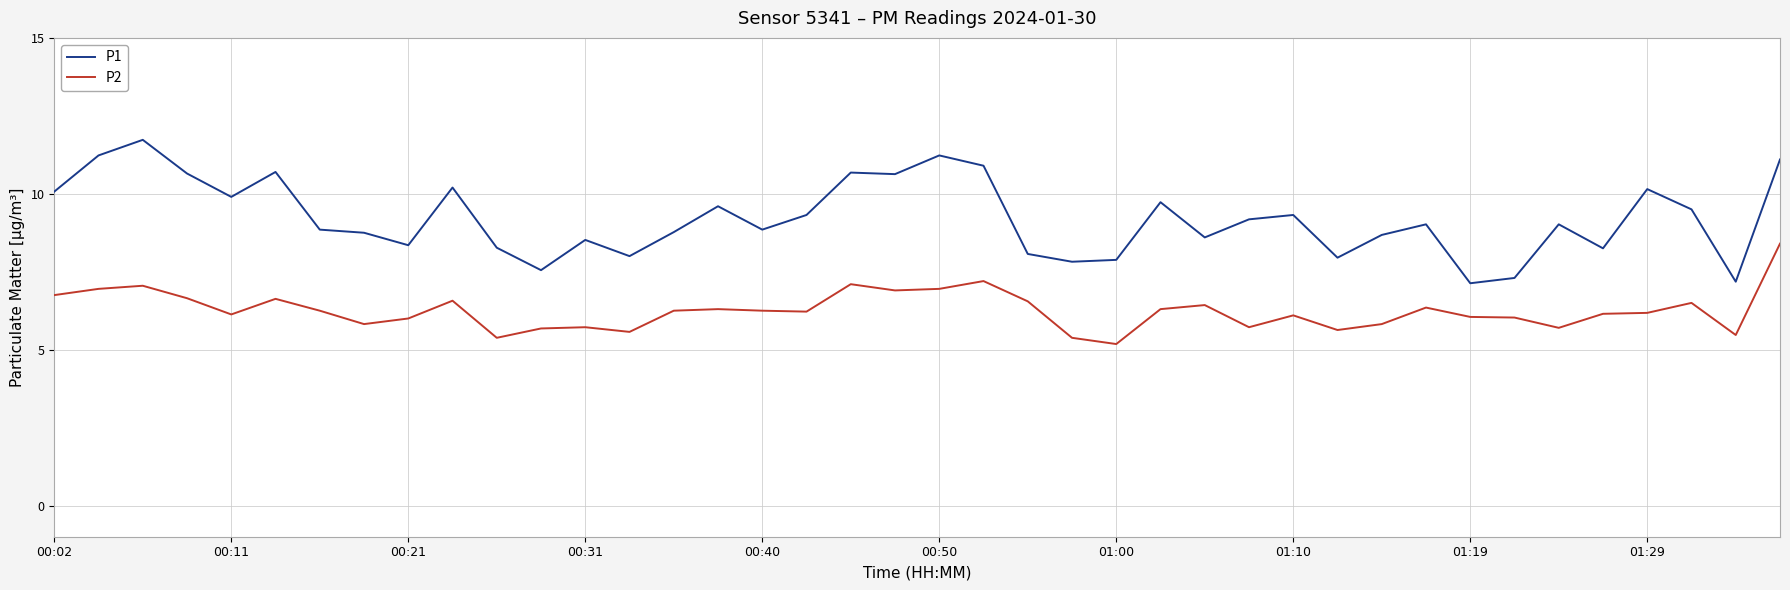

Rank the series by their maximum value, from lowest to highest.

P2, P1